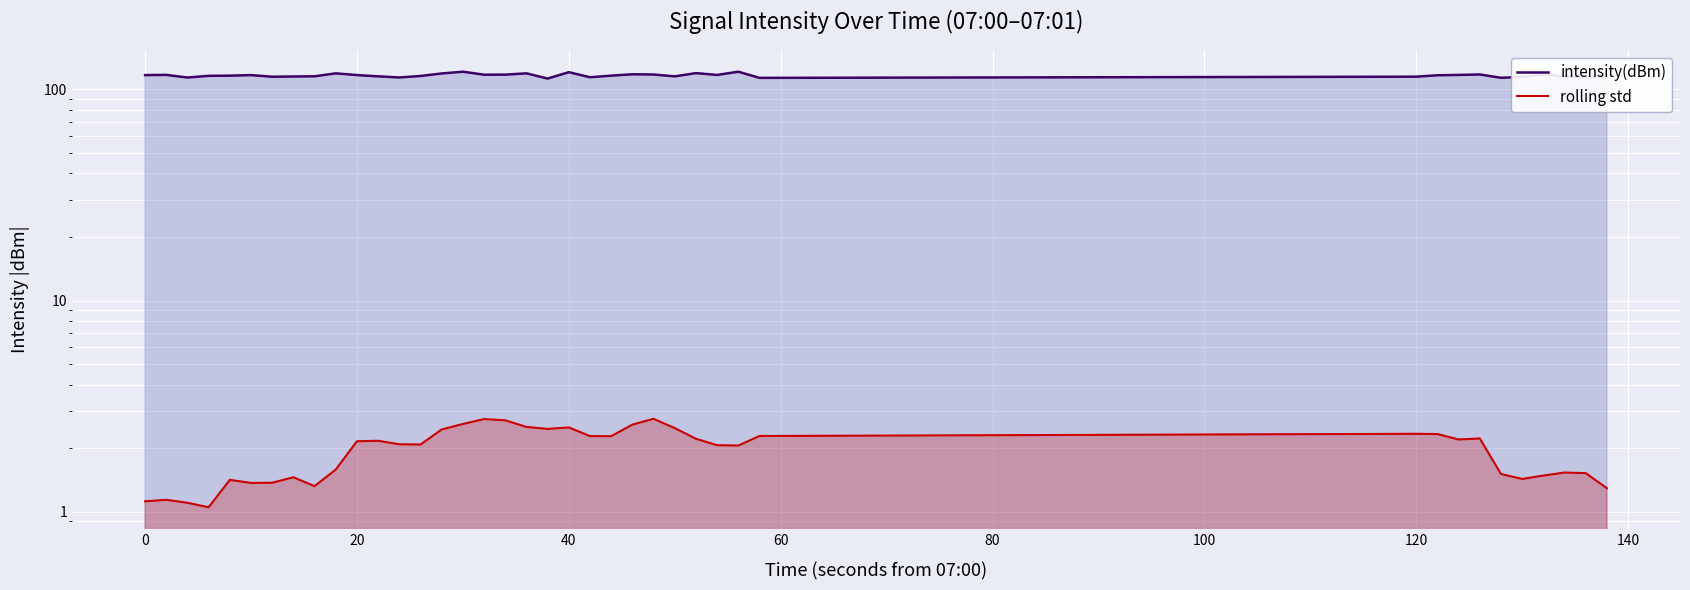

True or false: intensity(dBm) and rolling std cross at least once.

False